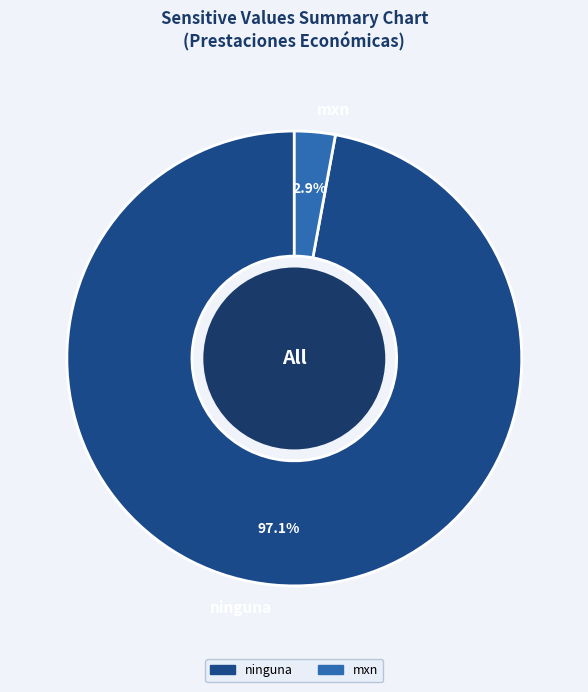

How many slices are in this pie chart?

2